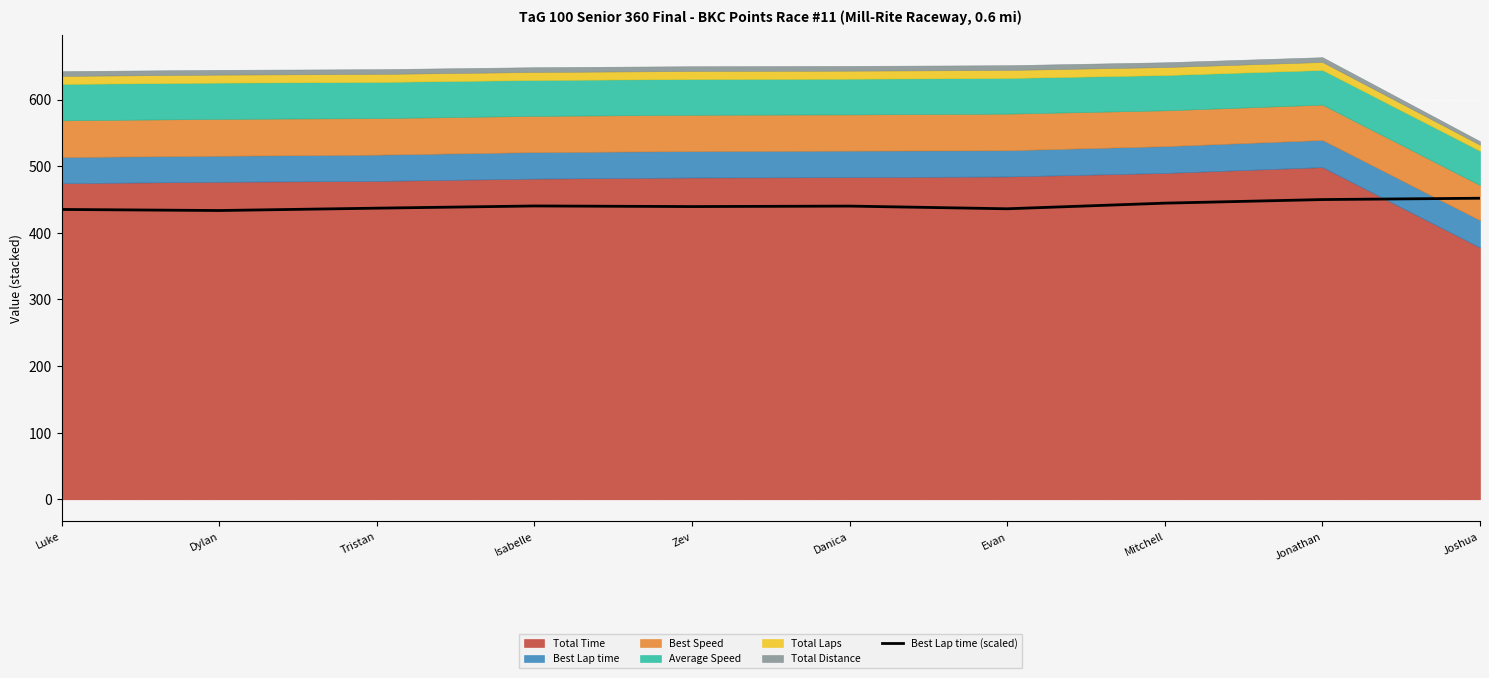

What is the average value?

440.7